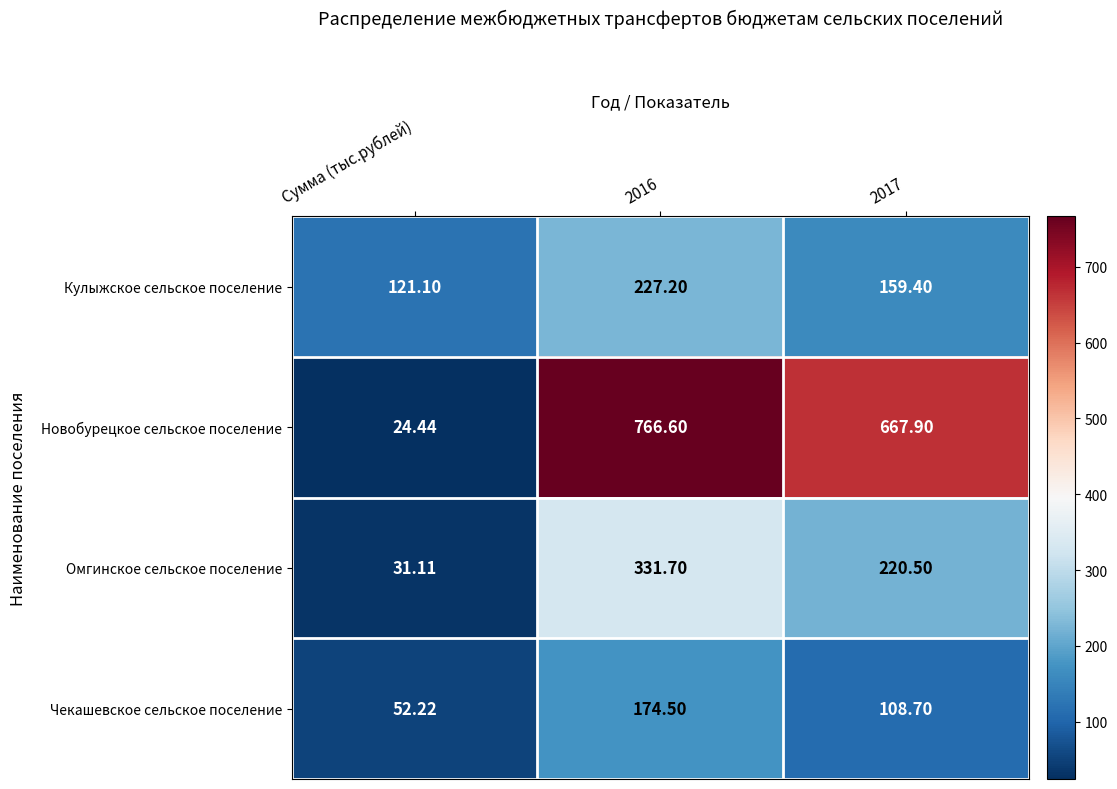

At which label does Омгинское сельское поселение reach its minimum?

Сумма (тыс.рублей)